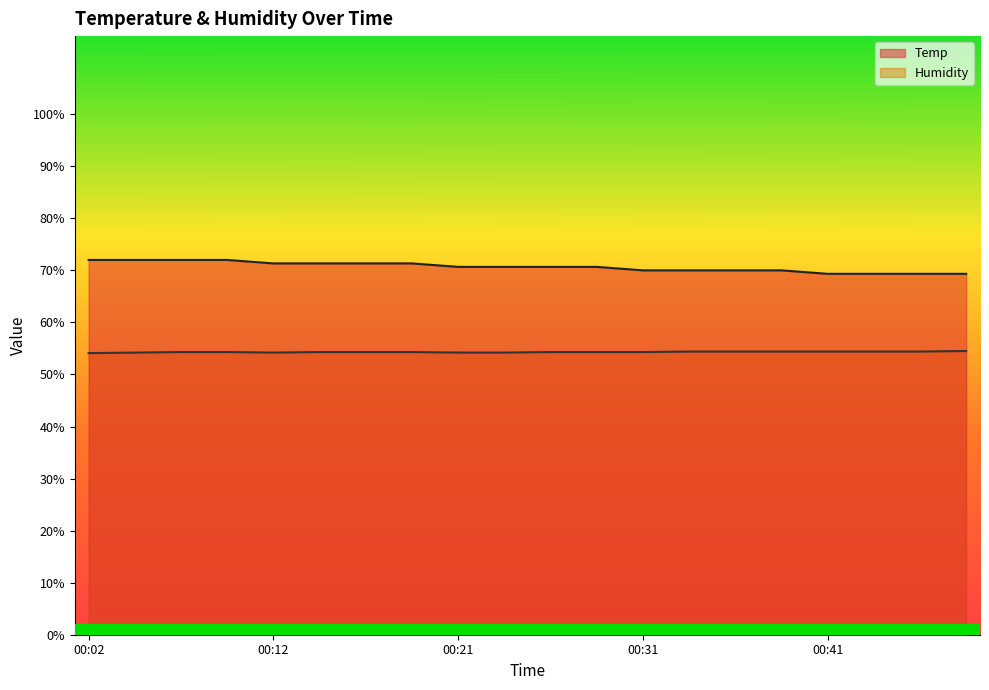

List the series in order of their overall mean, lowest first.

Humidity, Temp